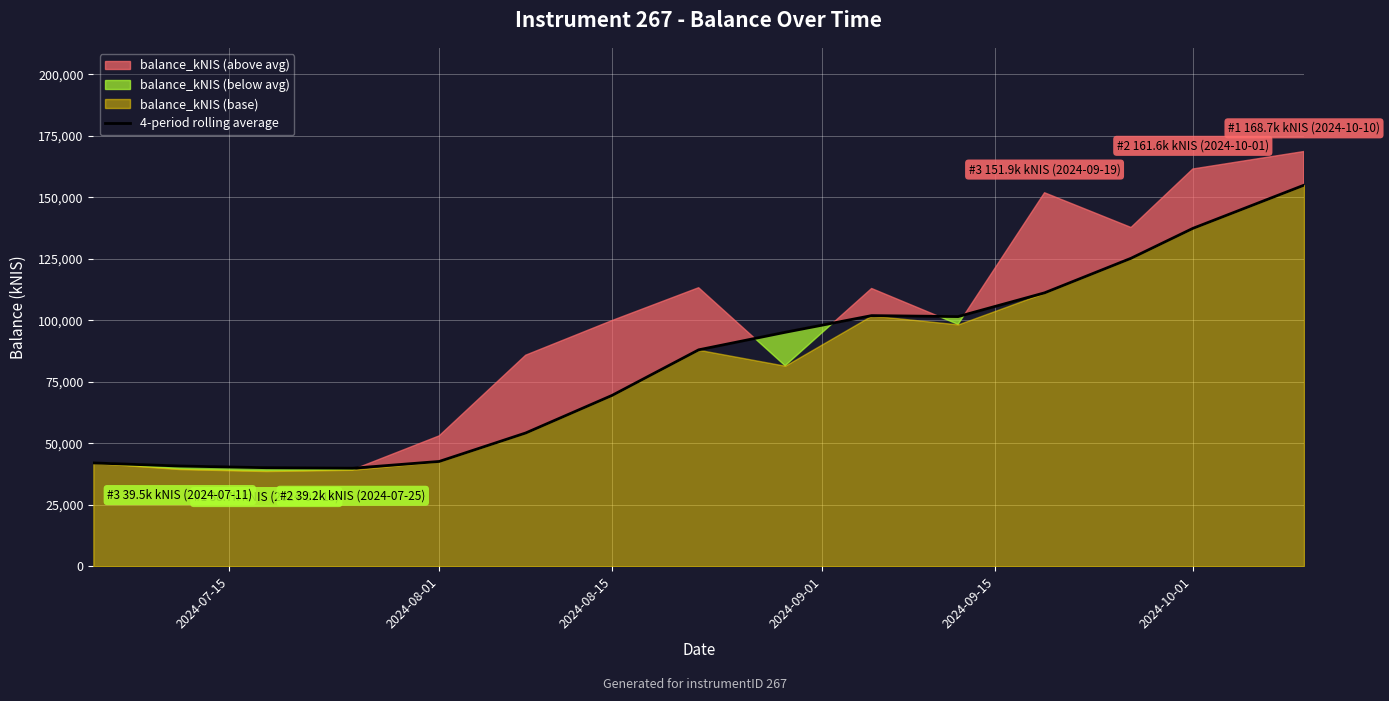

The value of 4-period rolling average at 2024-10-01 is 137393.7. True or false?

True